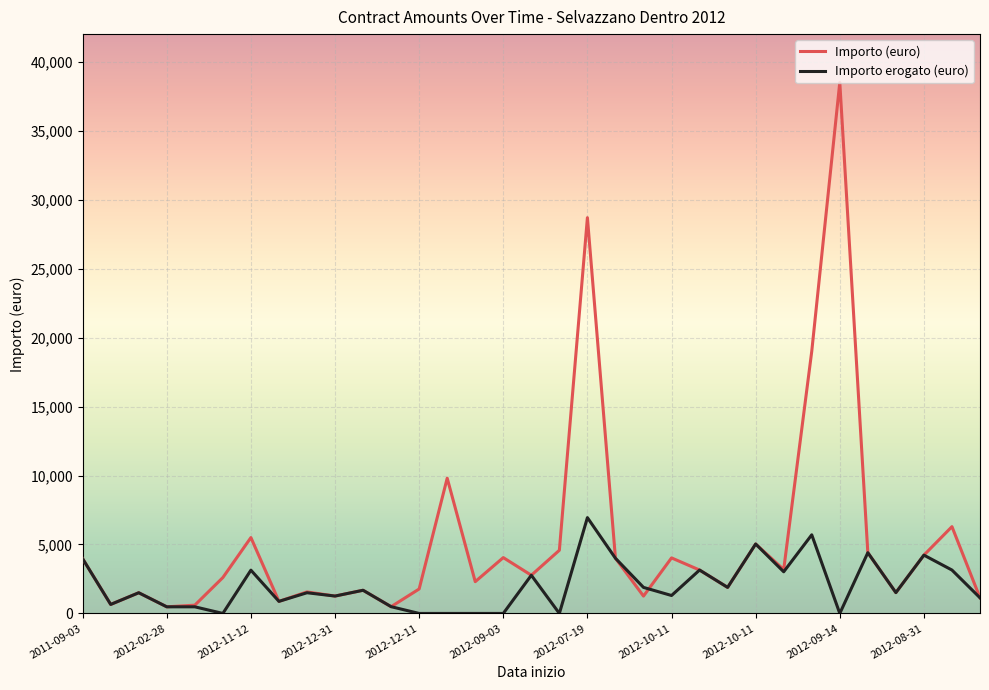

Which series has the largest total across all categories?

Importo (euro)